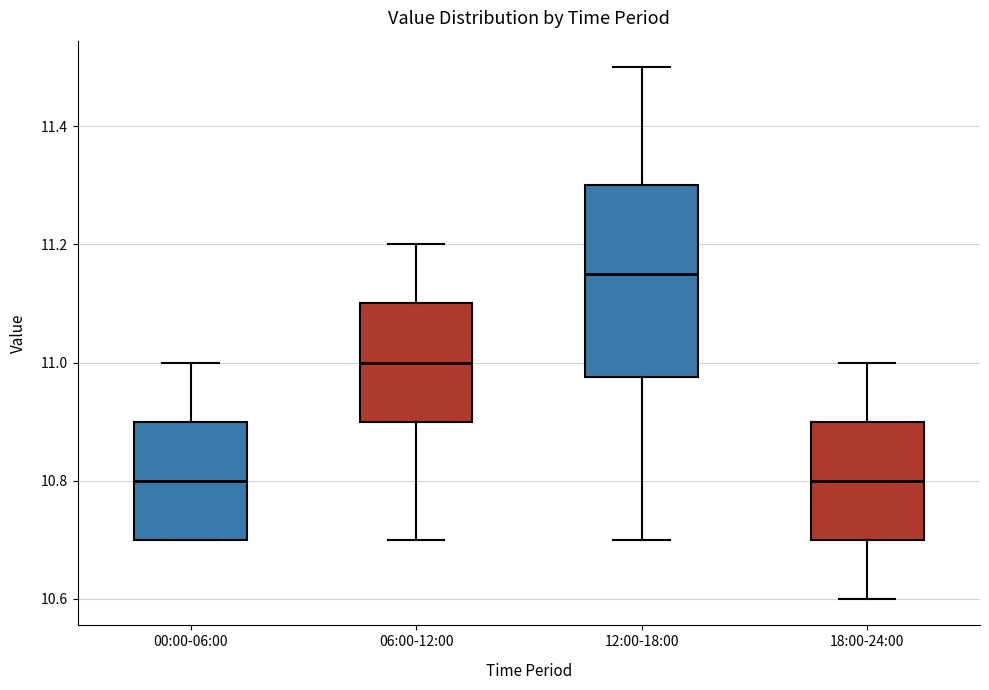

Which box has the highest median line?

12:00-18:00